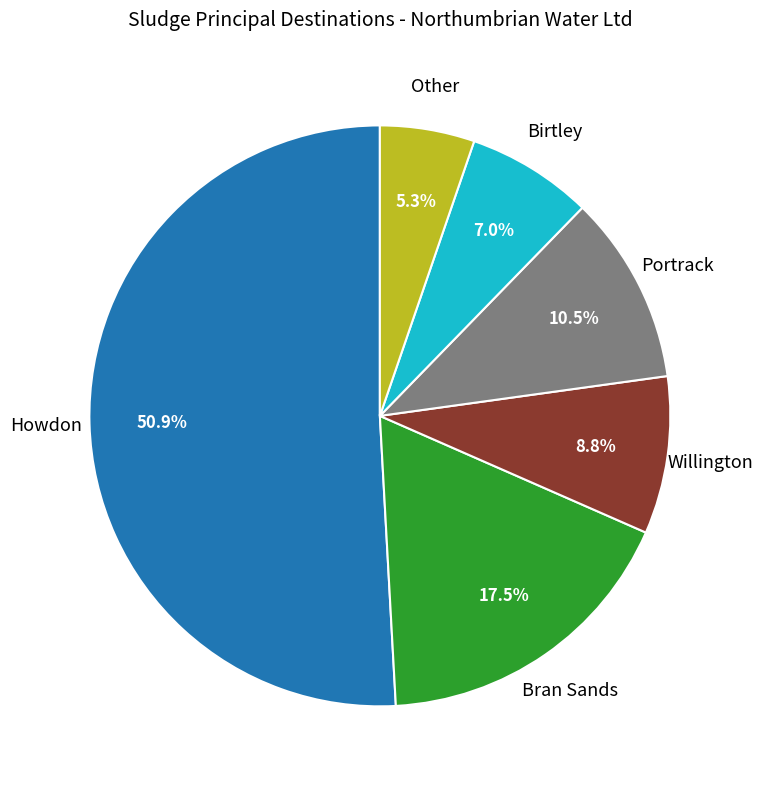

Does any single category account for the majority?

Yes